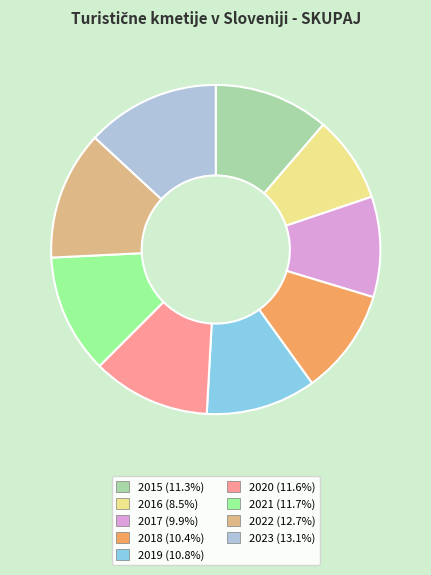

Which slice is the smallest?

2016